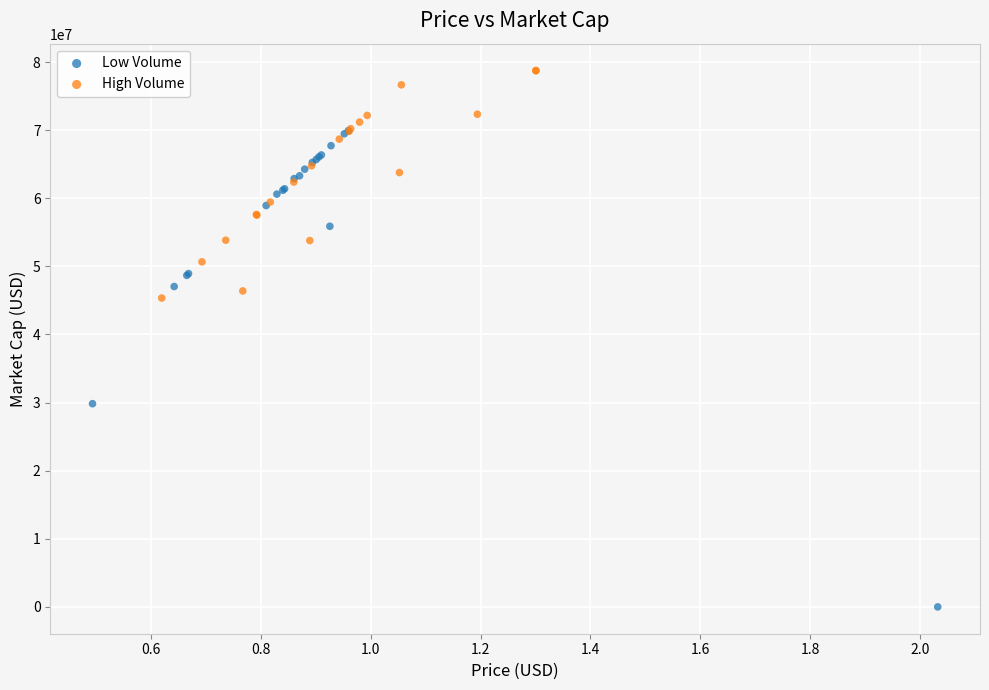

Which series has the widest spread of Y values?

Low Volume